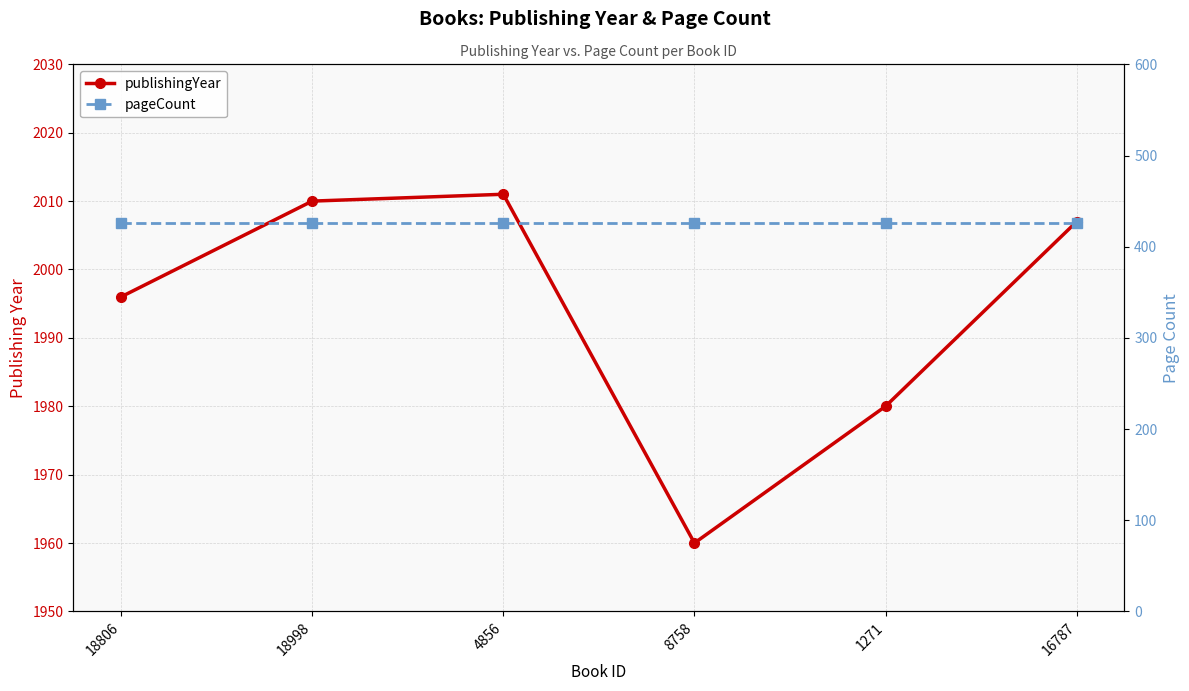

At which label does publishingYear reach its peak?

4856